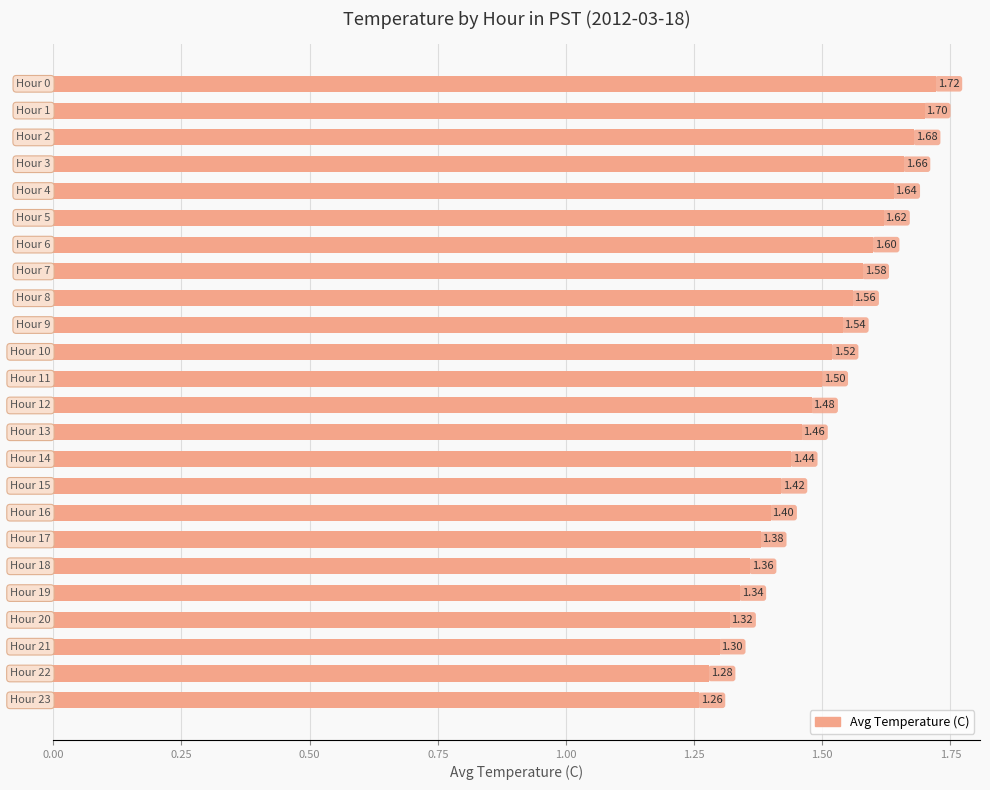

What is the difference between the second highest and second lowest values?

0.4